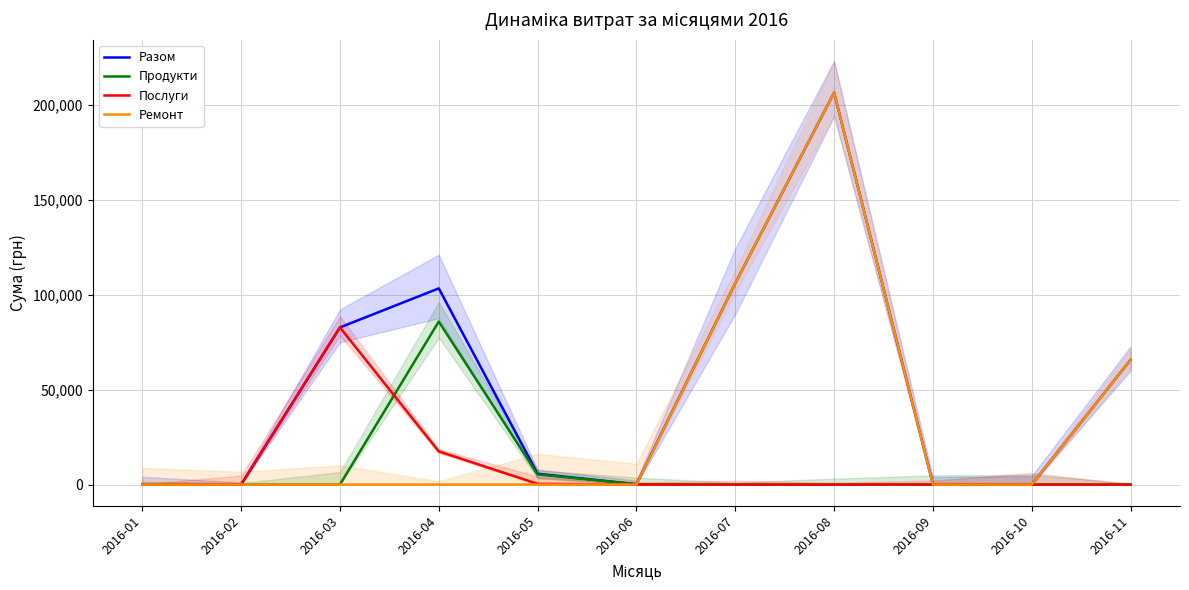

Which category has the lowest value across all series?

2016-01